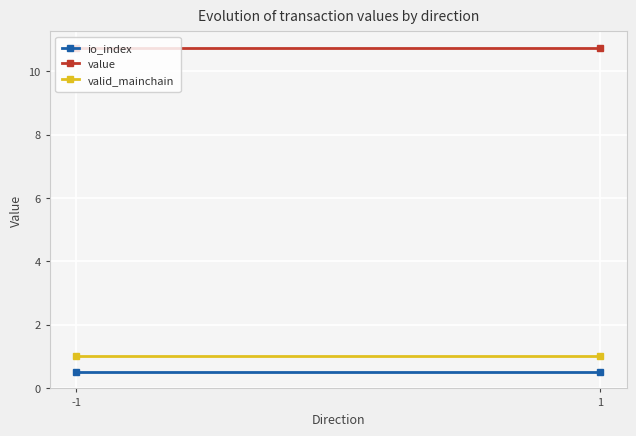

At -1, list the series in order from smallest to largest.

io_index, valid_mainchain, value